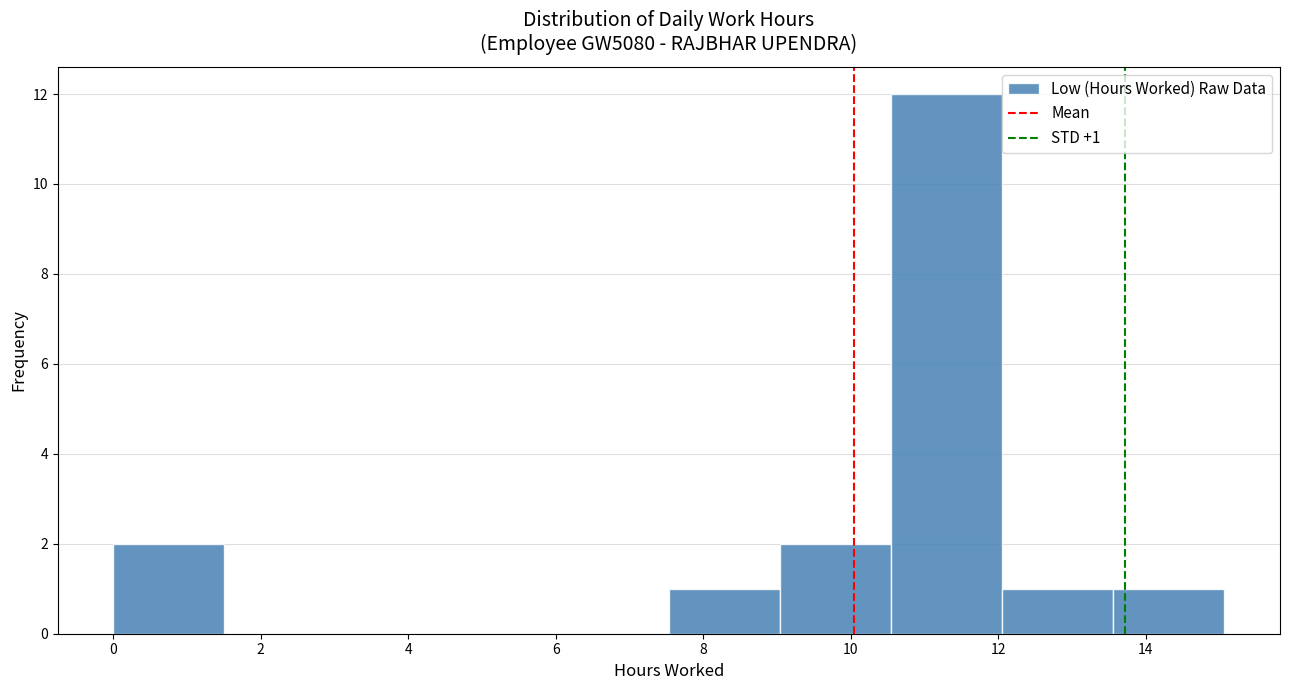

Which range on the x-axis has the tallest bar?

10.6 to 12.0